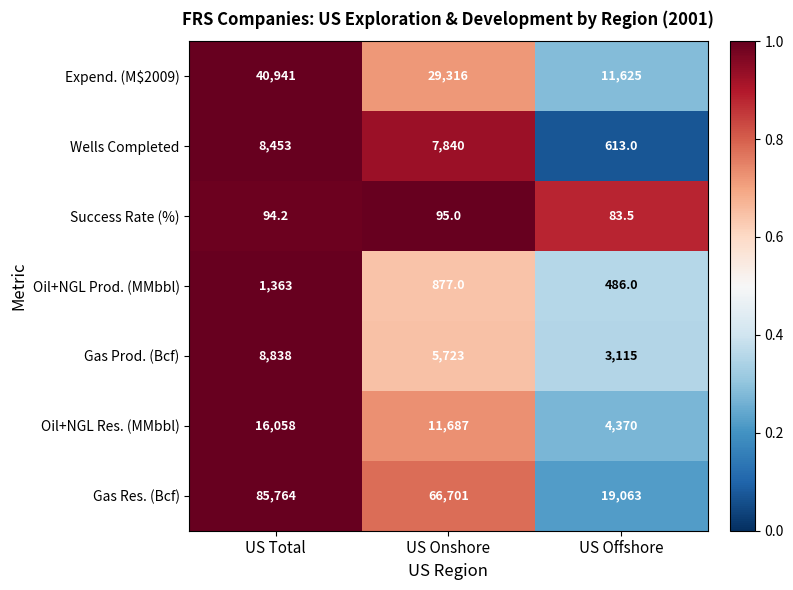

The value of Oil+NGL Res. (MMbbl) at US Onshore is 11687.0. True or false?

True